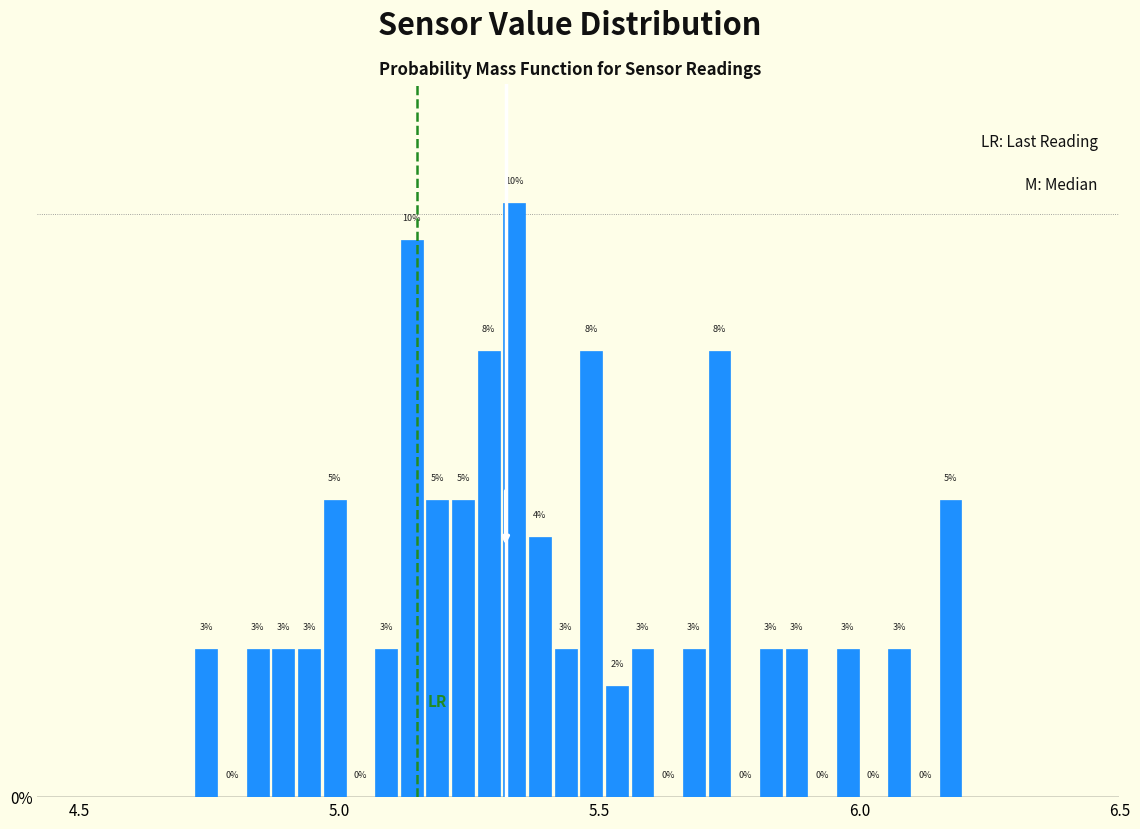

Around what value on the x-axis is the tallest bar? Give the approximate position of its centre, as read against the axis.

5.35